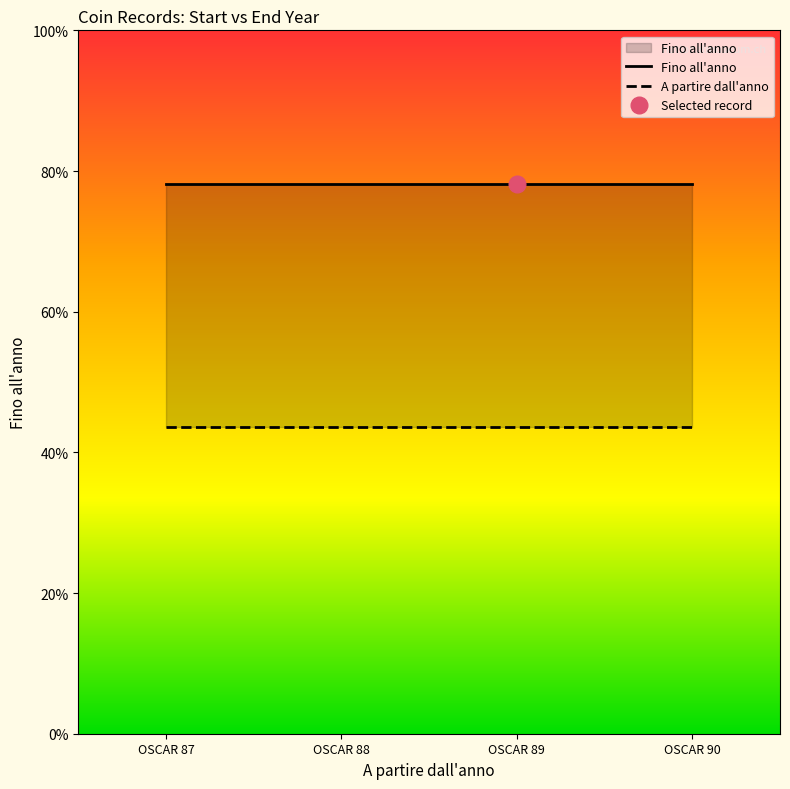

At OSCAR 87, list the series in order from largest to smallest.

Fino all'anno, A partire dall'anno